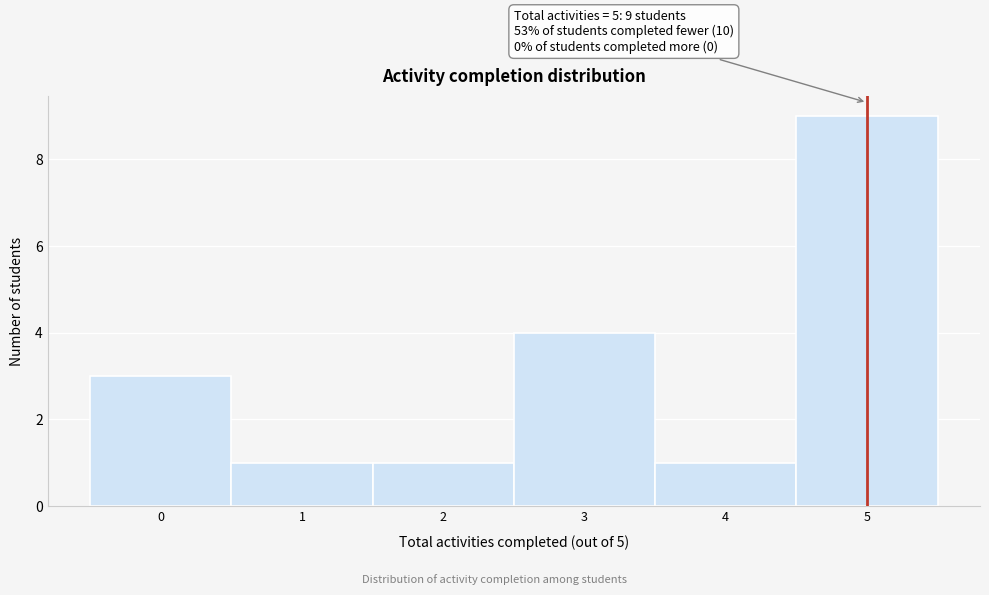

Which range on the x-axis has the tallest bar?

4.5 to 5.5